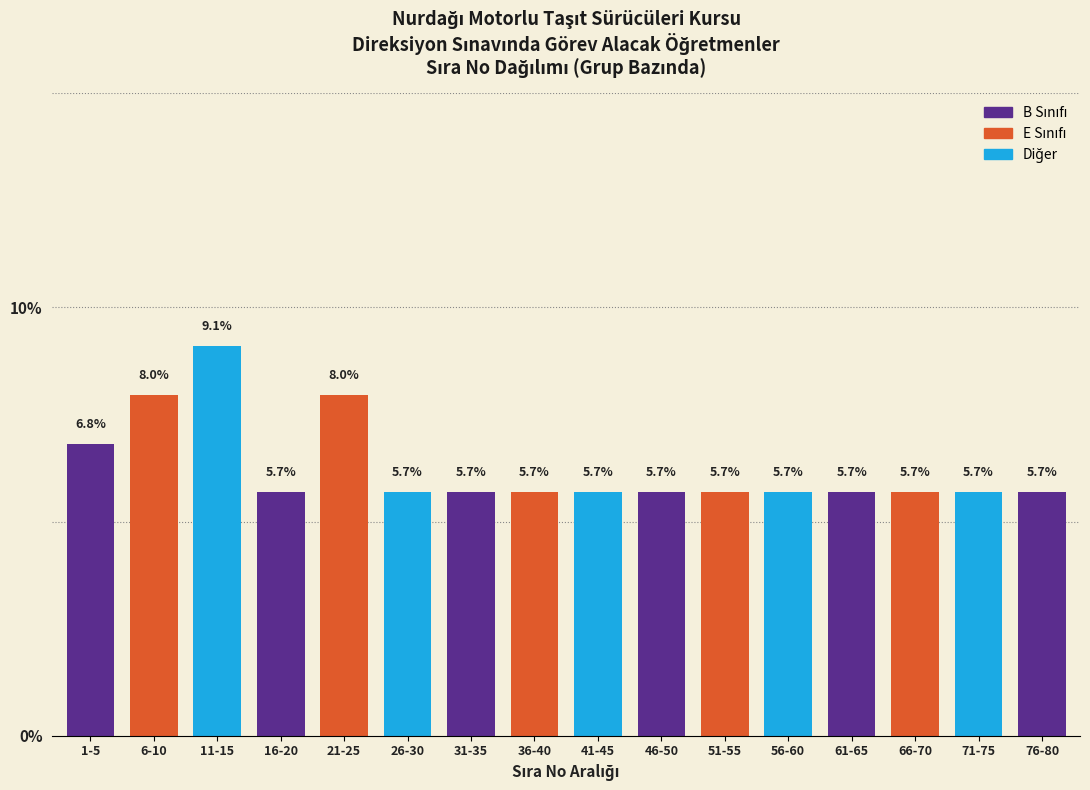

Reading left to right, extract all data points from this chart.

1-5=6.8	6-10=8.0	11-15=9.1	16-20=5.7	21-25=8.0	26-30=5.7	31-35=5.7	36-40=5.7	41-45=5.7	46-50=5.7	51-55=5.7	56-60=5.7	61-65=5.7	66-70=5.7	71-75=5.7	76-80=5.7